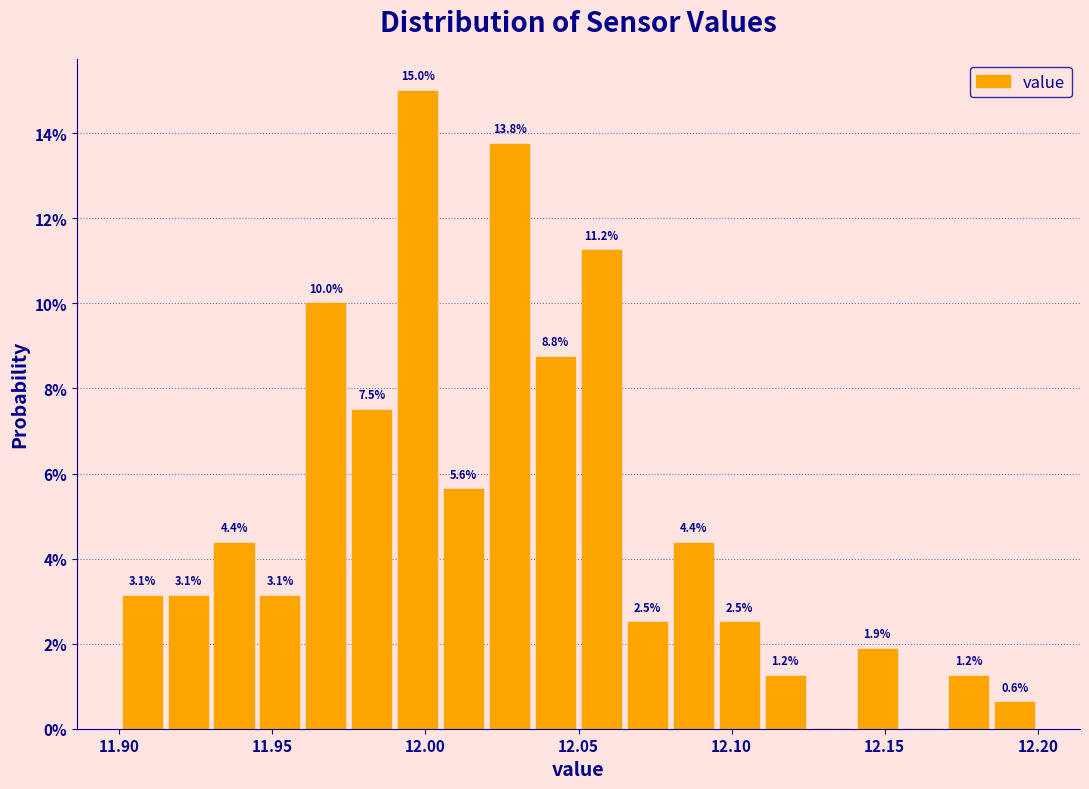

Around what value on the x-axis is the tallest bar? Give the approximate position of its centre, as read against the axis.

12.000